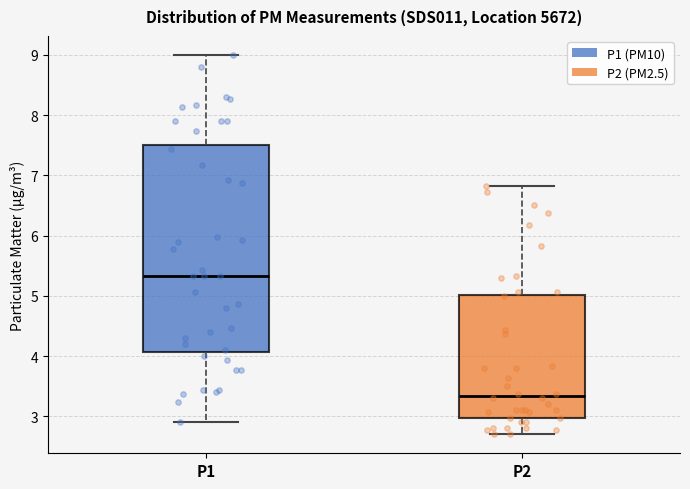

Reading left to right, read every box against the y-axis: the position of its median line, the range the box covers, and the ends of its whiskers. The values are not printed on the chart, so give them approximately, as read against the axis.

P1: median 5.3, box 4.1 to 7.5, whiskers 2.9 to 9.0
P2: median 3.3, box 3.0 to 5.0, whiskers 2.7 to 6.8